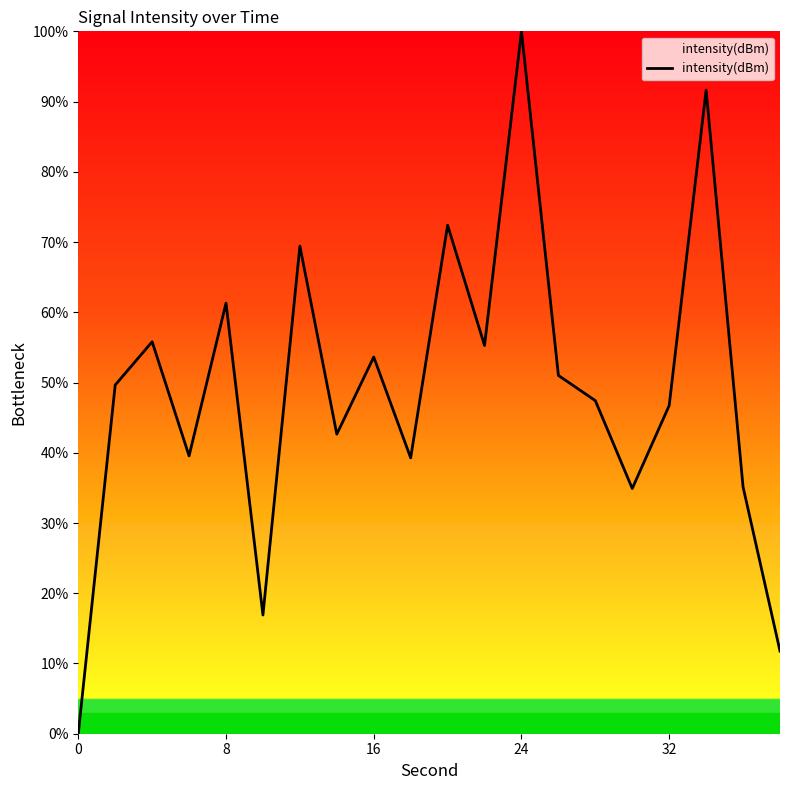

How many lines are shown in the chart?

1